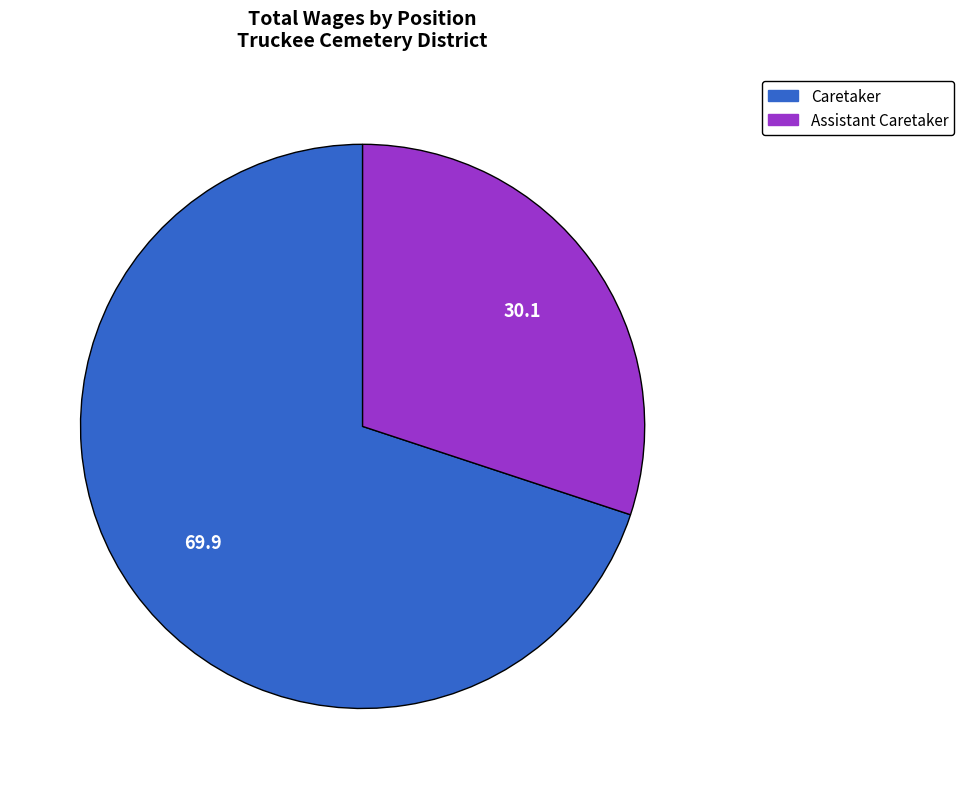

Does Caretaker represent more than half of the total?

Yes